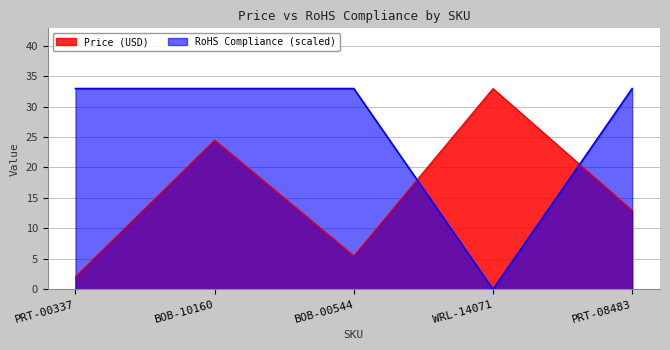

How many lines are shown in the chart?

2